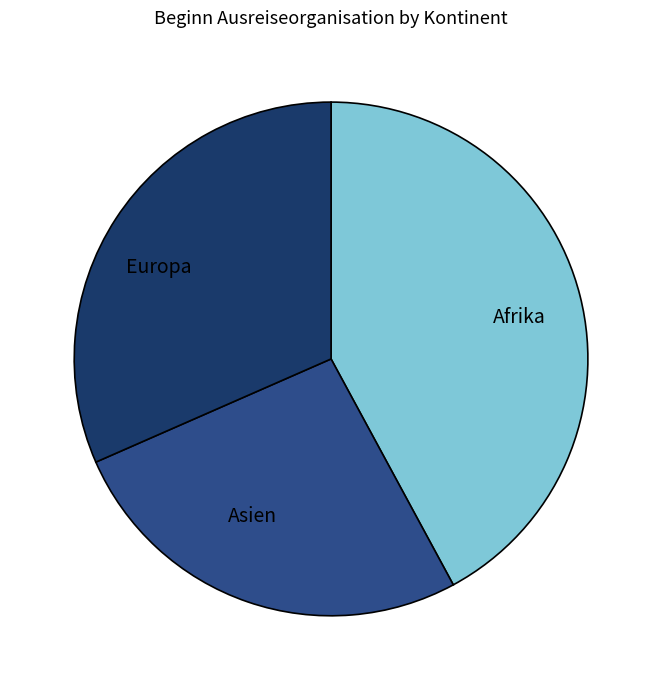

Does any single category account for the majority?

No